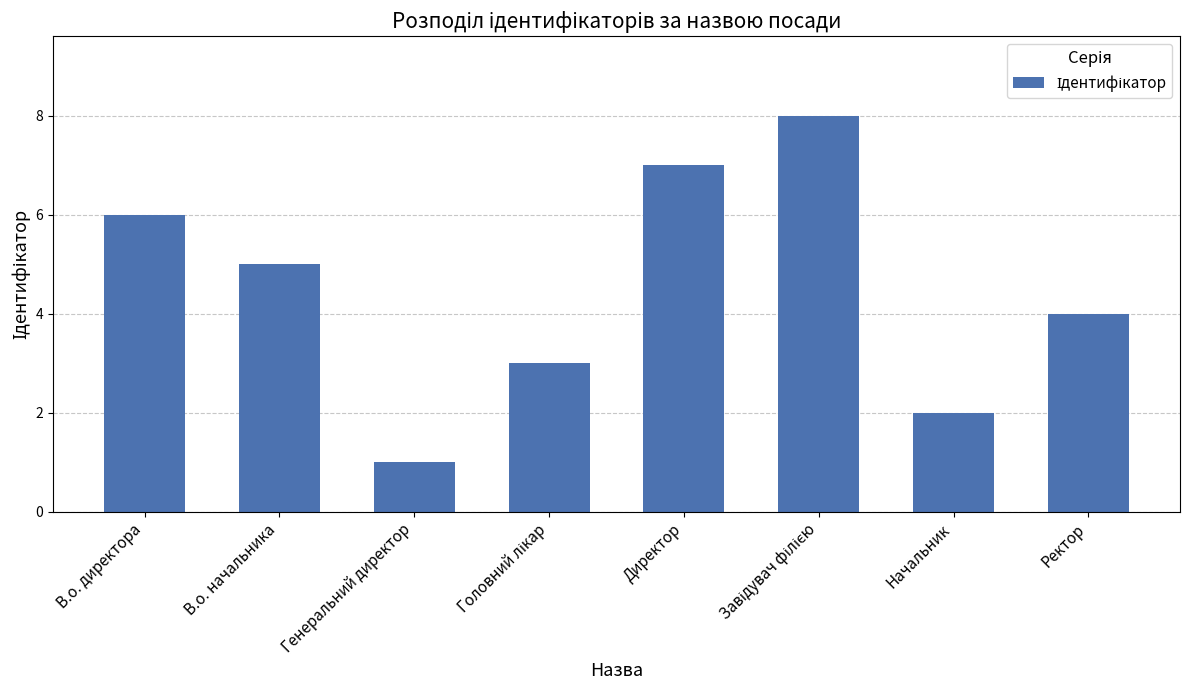

What is the difference between the maximum and minimum values?

7